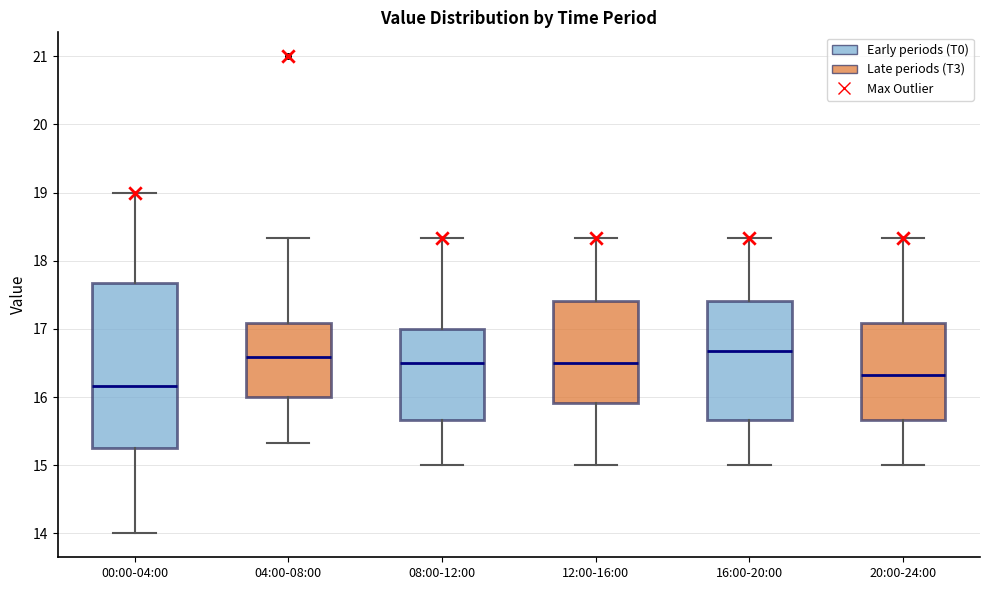

Reading left to right, transcribe this box plot: for each box, give where its median line is, the range the box spans, and where its two whiskers end, as read against the y-axis. The values are not printed on the chart, so give them approximately, as read against the axis.

00:00-04:00: median 16.2, box 15.2 to 17.7, whiskers 14.0 to 19.0
04:00-08:00: median 16.6, box 16.0 to 17.1, whiskers 15.3 to 18.3
08:00-12:00: median 16.5, box 15.7 to 17.0, whiskers 15.0 to 18.3
12:00-16:00: median 16.5, box 15.9 to 17.4, whiskers 15.0 to 18.3
16:00-20:00: median 16.7, box 15.7 to 17.4, whiskers 15.0 to 18.3
20:00-24:00: median 16.3, box 15.7 to 17.1, whiskers 15.0 to 18.3